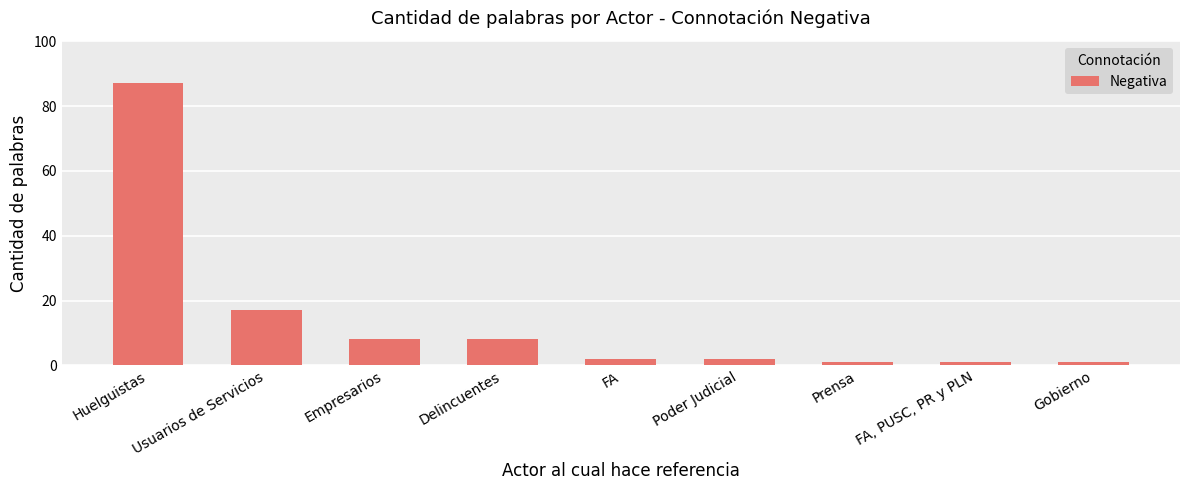

Reading left to right, extract all data points from this chart.

87	17	8	8	2	2	1	1	1